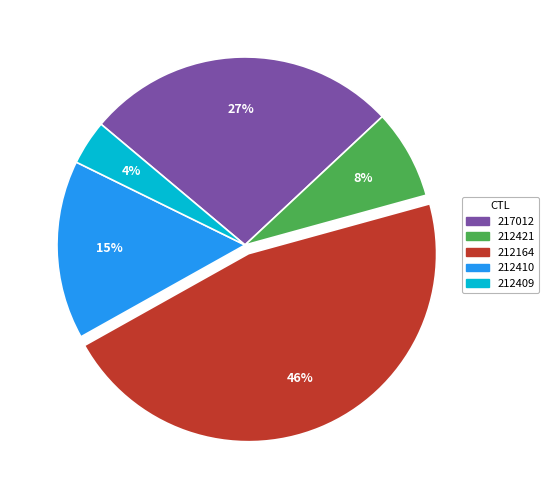

Is 212410 the majority of the pie?

No